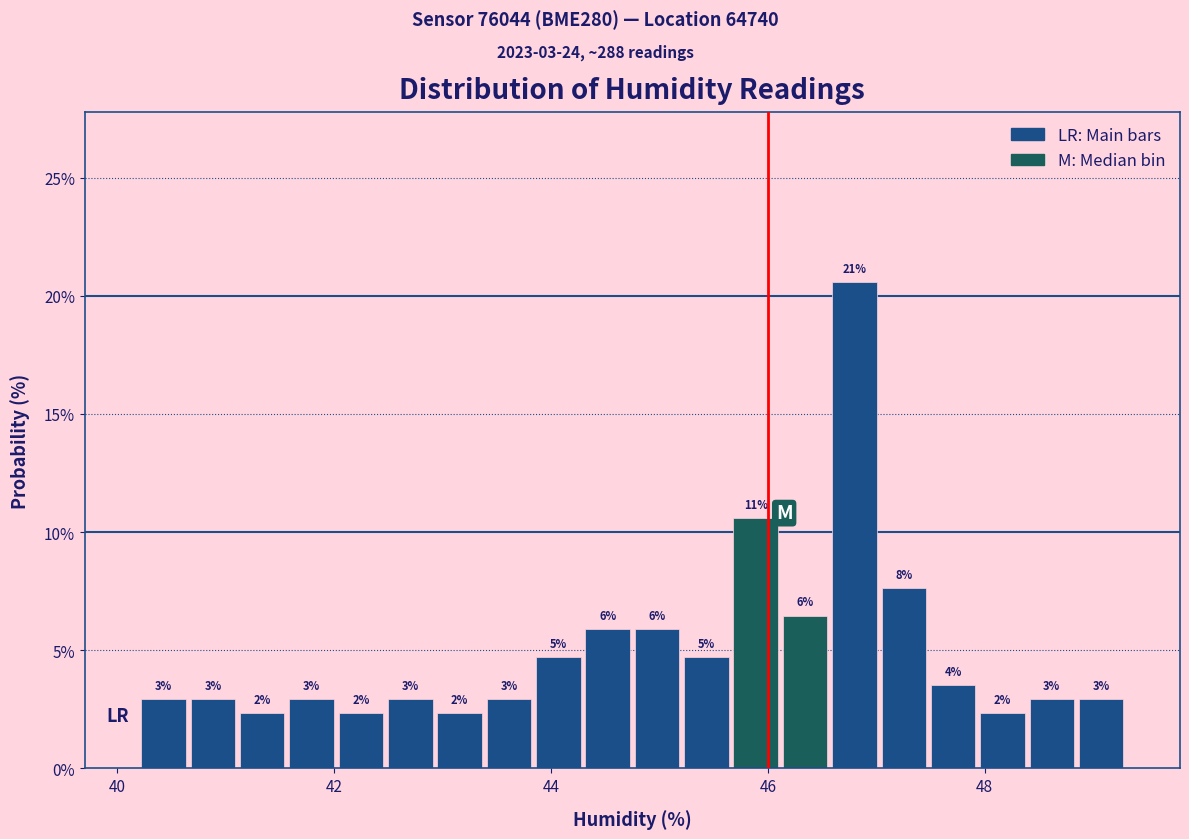

Read against the x-axis, roughly where is the centre of the tallest bar?

46.8